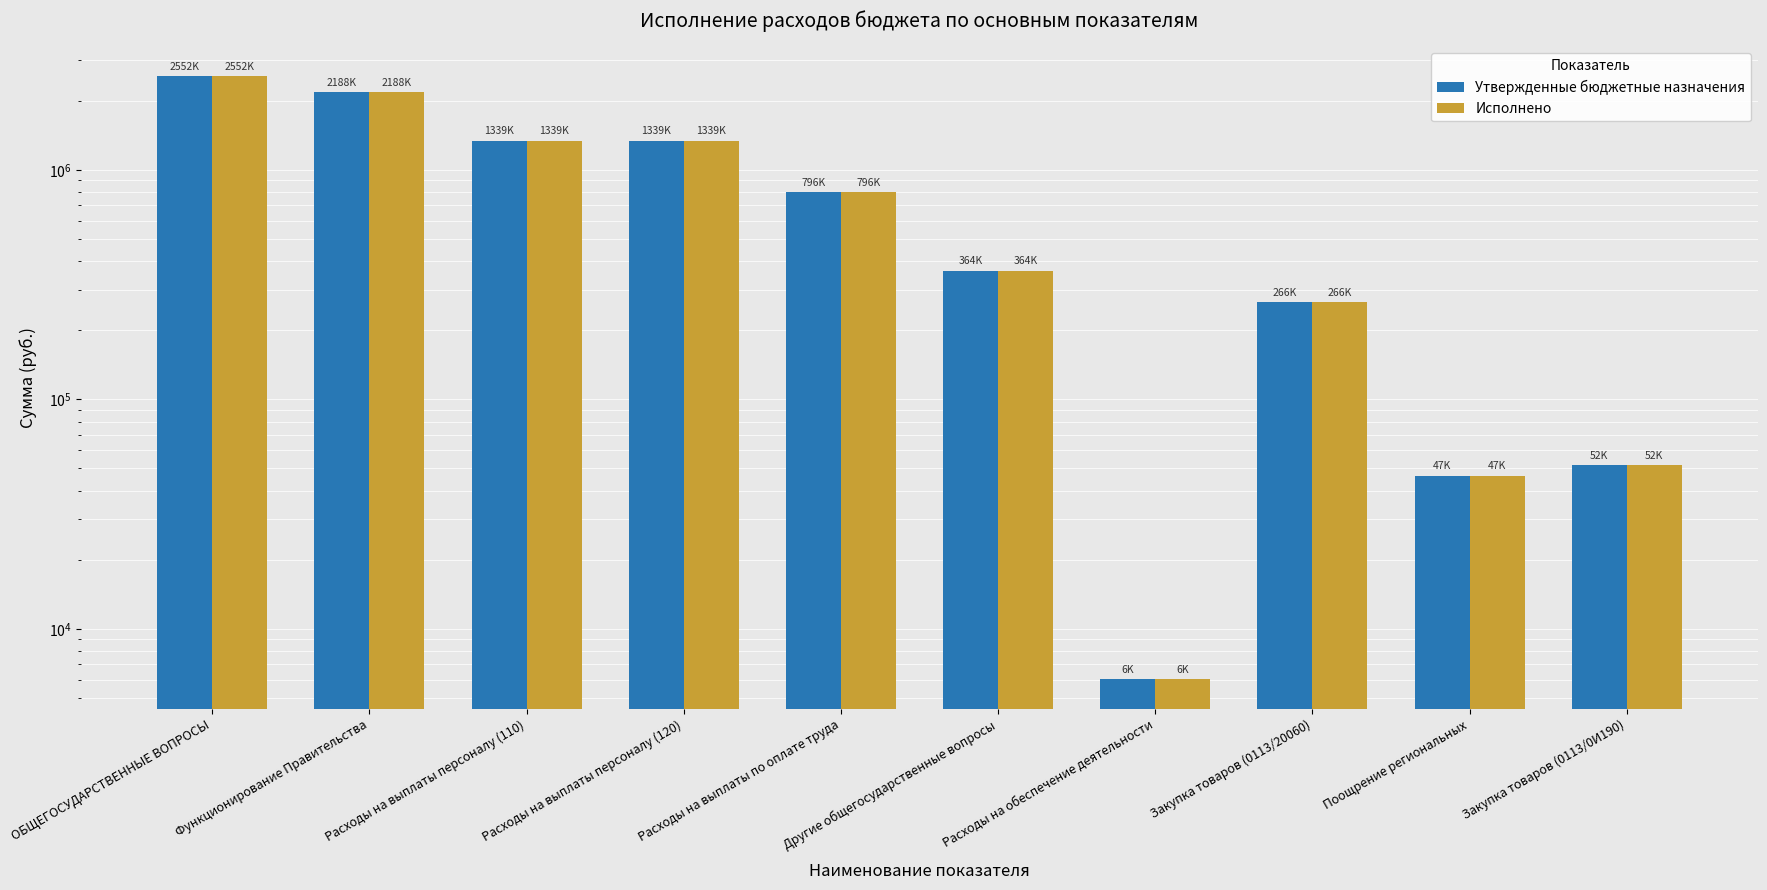

At which category is the sum across all series the highest?

ОБЩЕГОСУДАРСТВЕННЫЕ ВОПРОСЫ